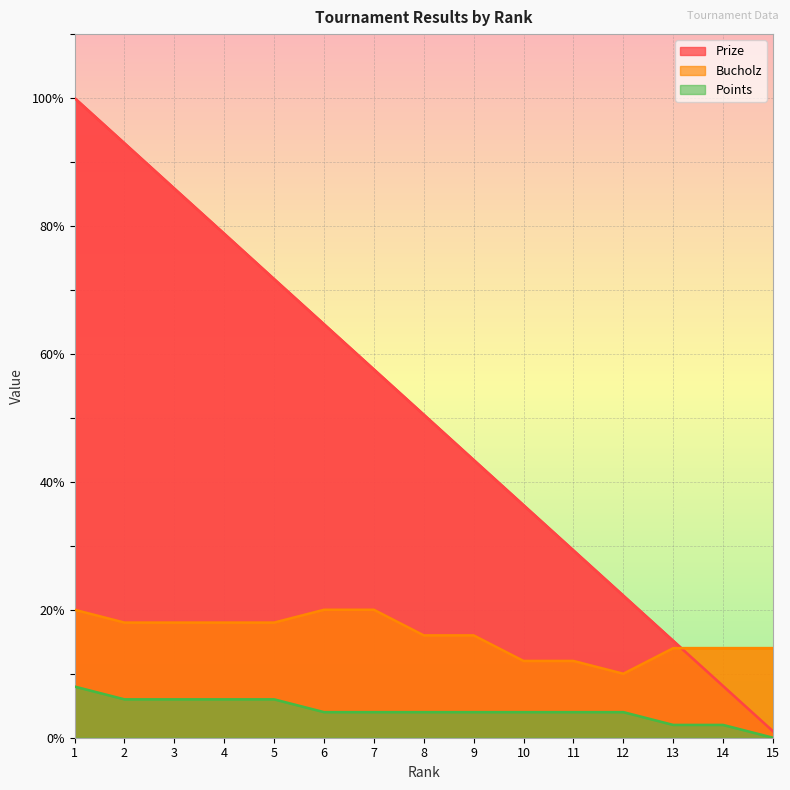

True or false: Points has more than 1 points higher than both neighbors.

False